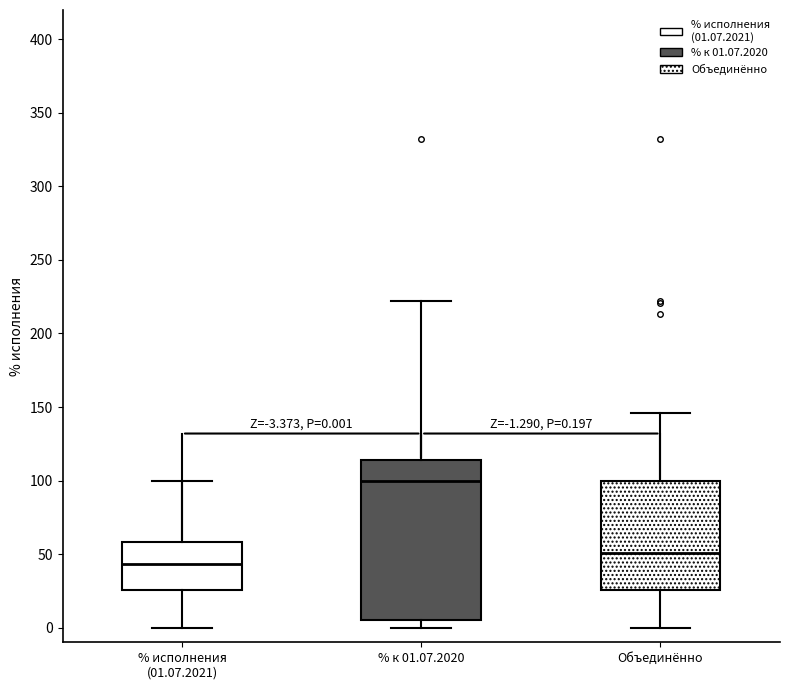

Which box's median line is the lowest?

% исполнения (01.07.2021)